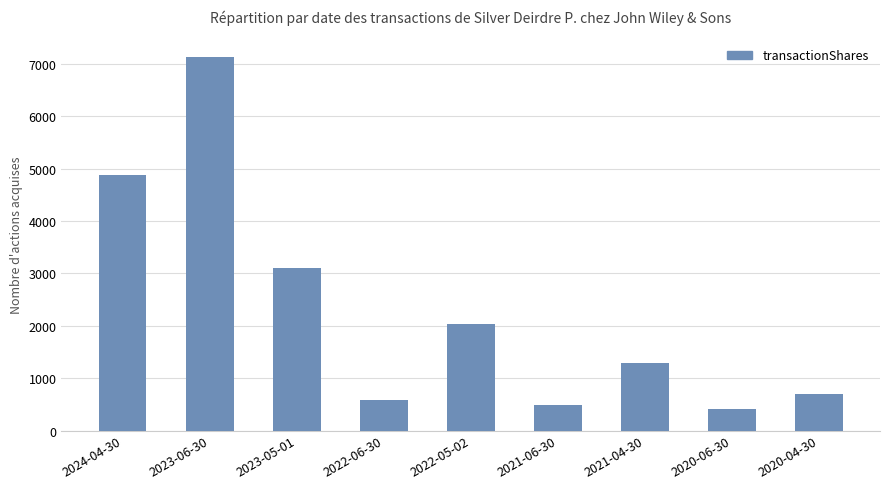

Is it true that the value at 2020-06-30 is 413?

True